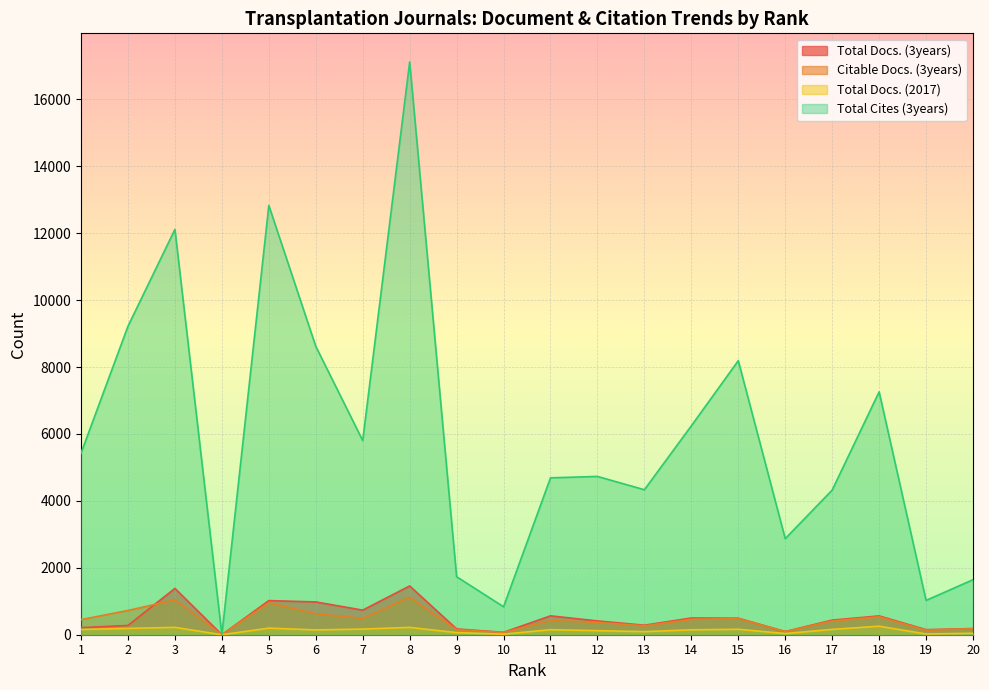

Where is the first local minimum for Citable Docs. (3years)?

4